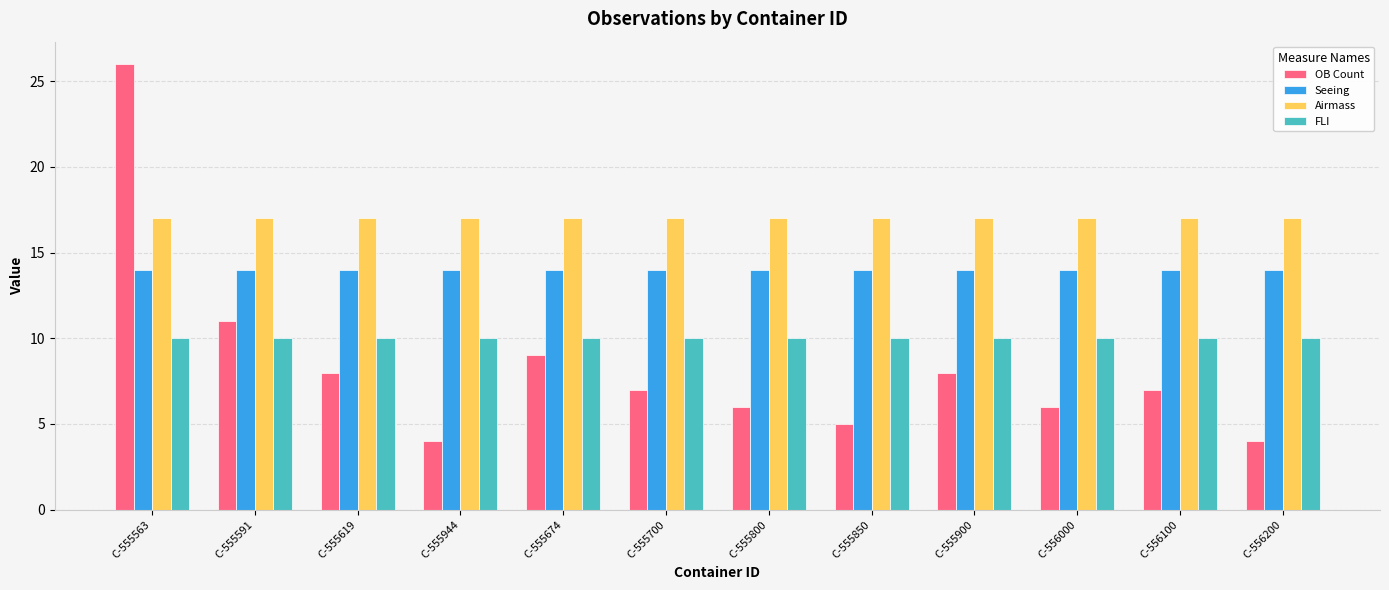

What position from the right is C-555944?

9